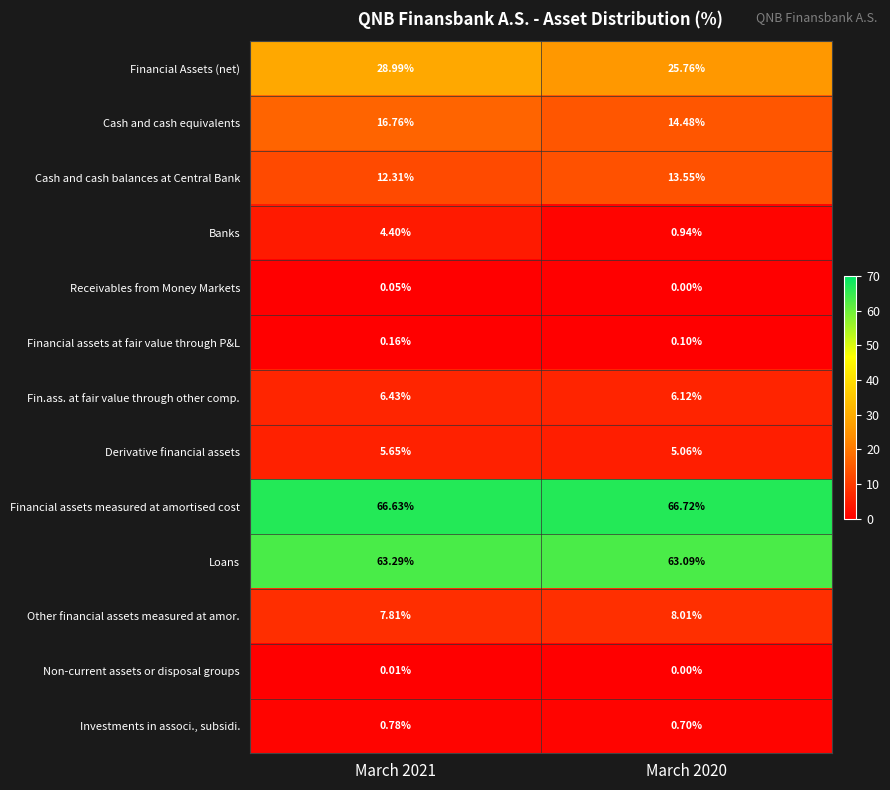

Count the number of data series in this chart.

13